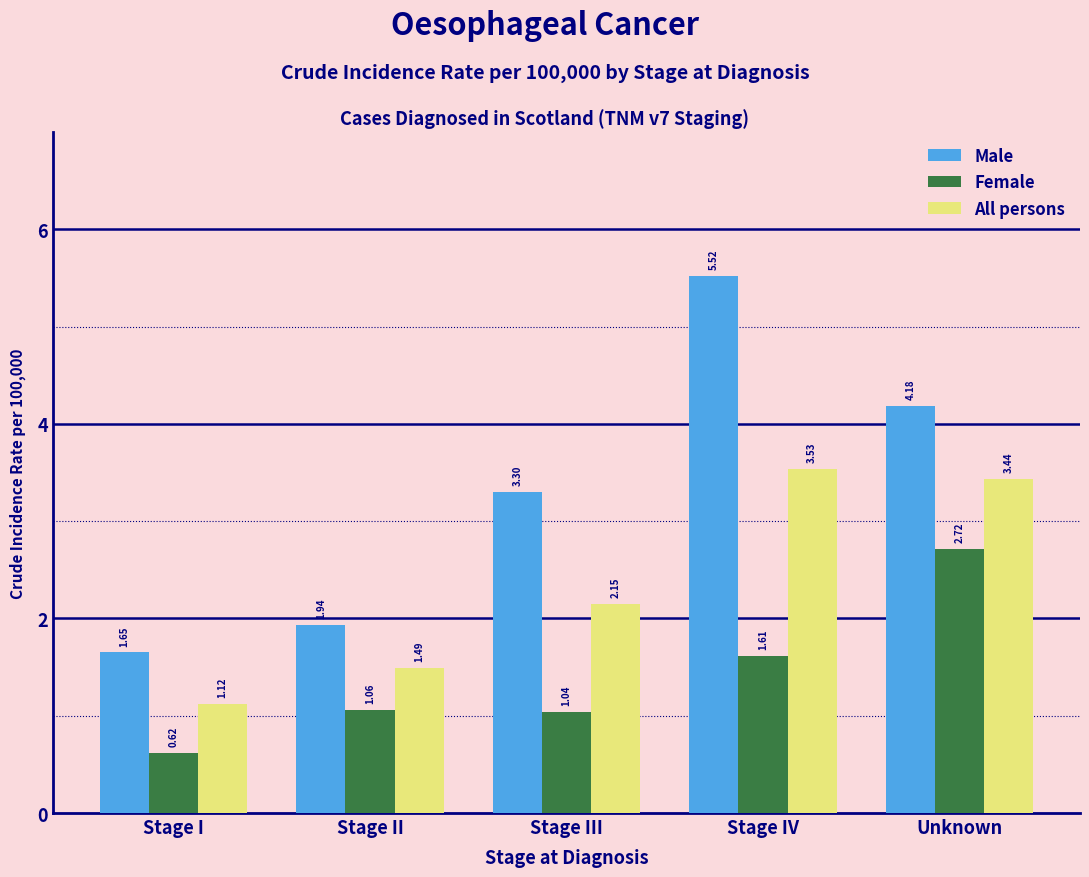

What is the sum of all All persons values?

11.7